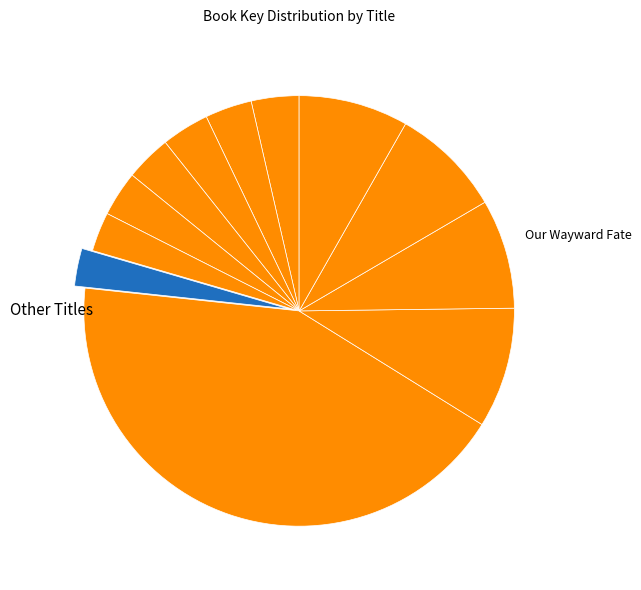

How many slices are in this pie chart?

12